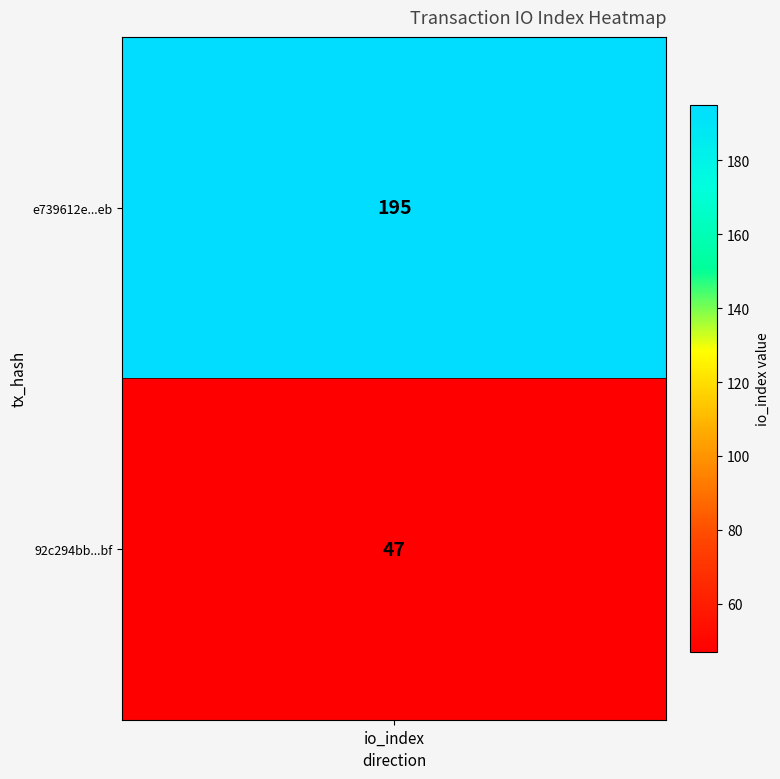

What is the highest value of the e739612e7e8c29f9b9c1a8f5dd95ce8536171eb series?

195